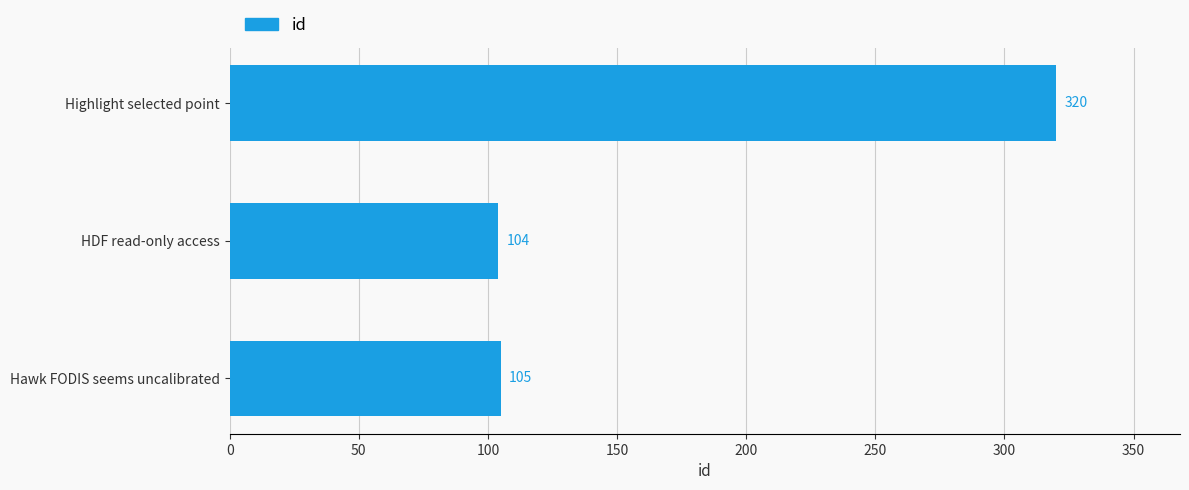

How many data points are less than 105?

1